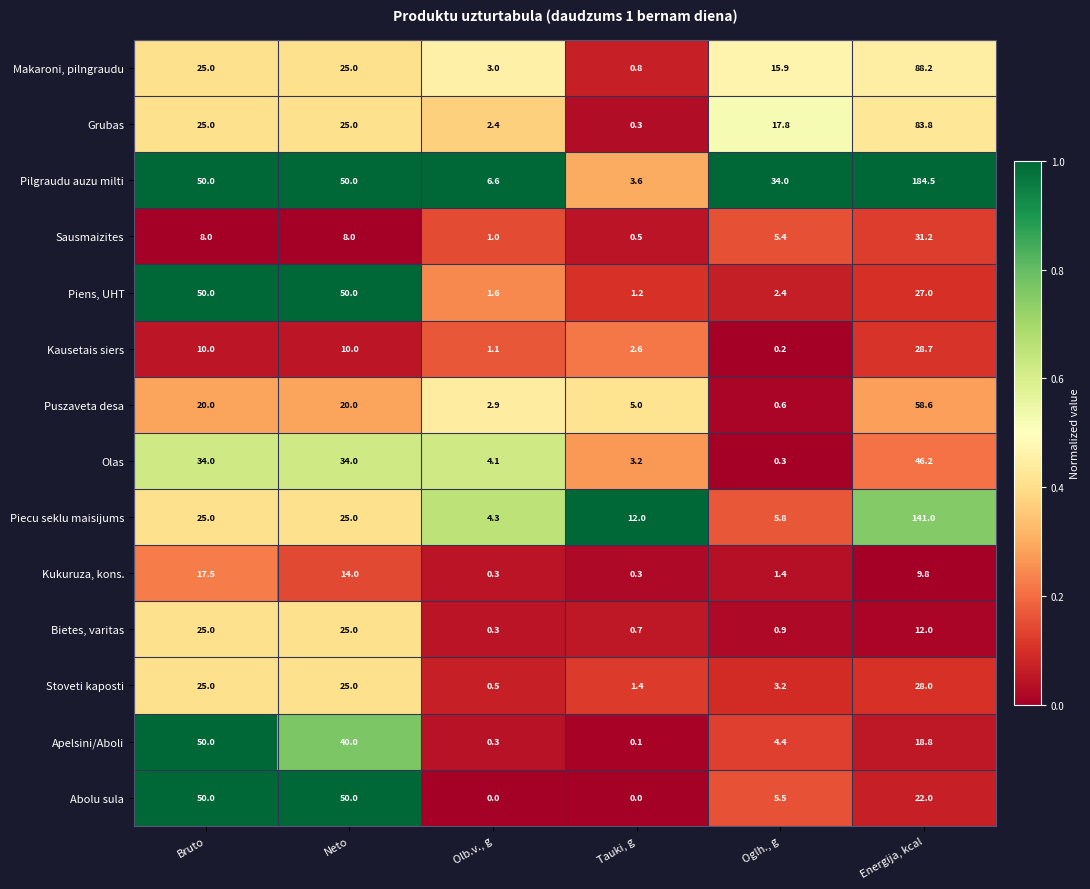

At how many categories does at least one series exceed 0?

6